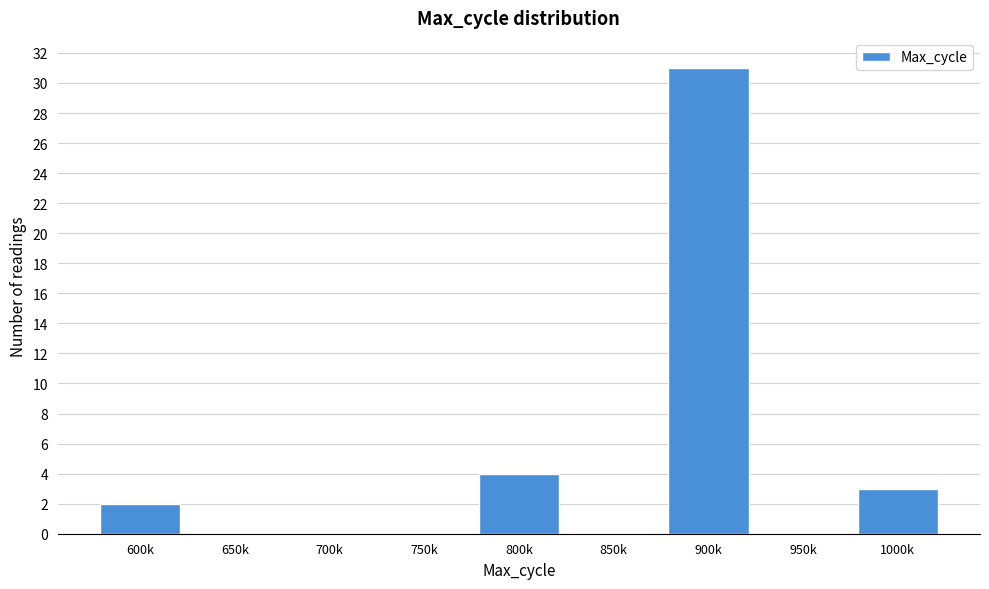

Reading left to right, what are all the values shown in this chart?

600k=2	650k=0	700k=0	750k=0	800k=4	850k=0	900k=31	950k=0	1000k=3